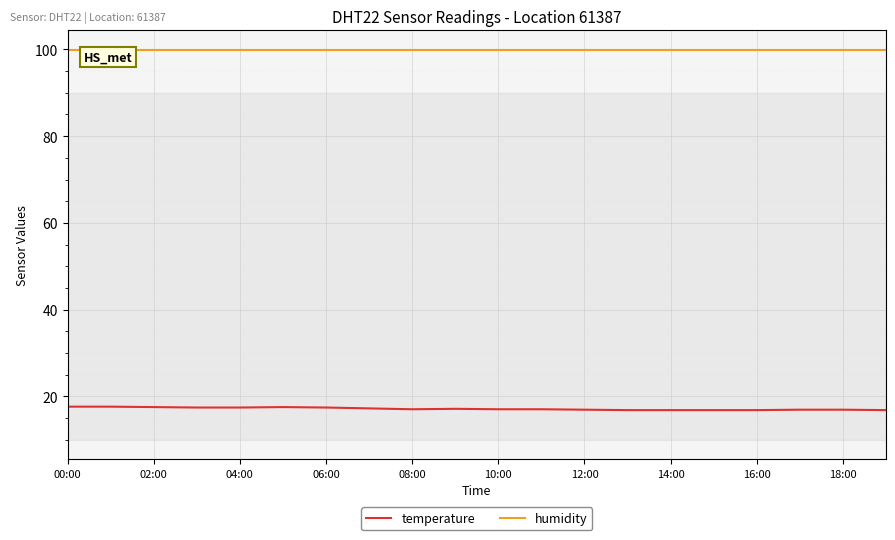

True or false: temperature and humidity cross at least once.

False